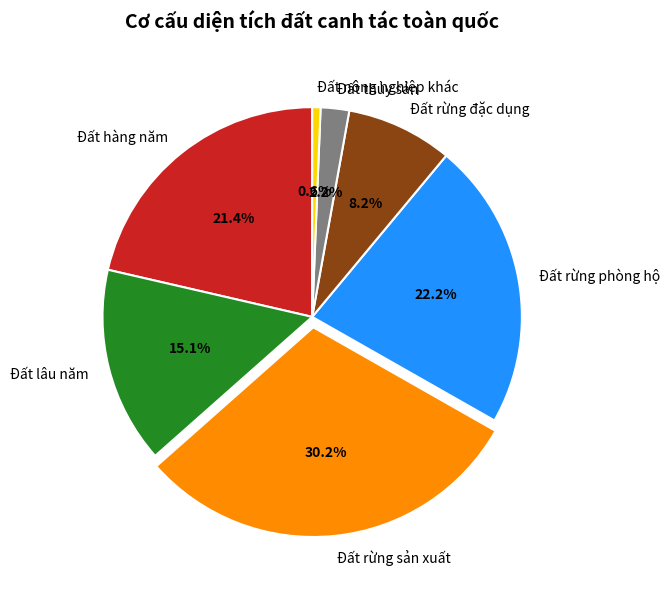

To the nearest percent, what percentage of the pie is Đất nông nghiệp khác?

1%